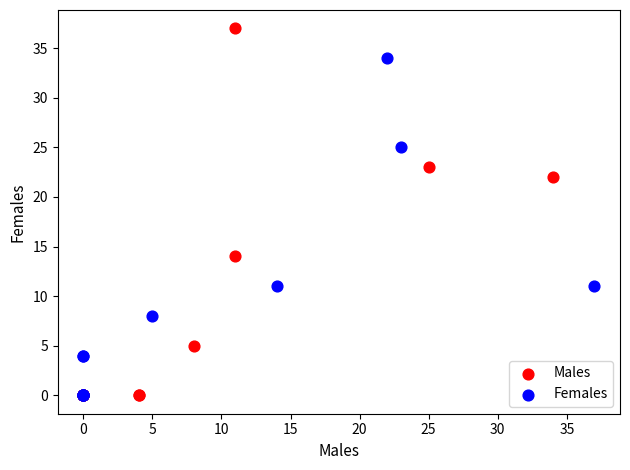

Which series has the largest Y range (max minus min)?

Males